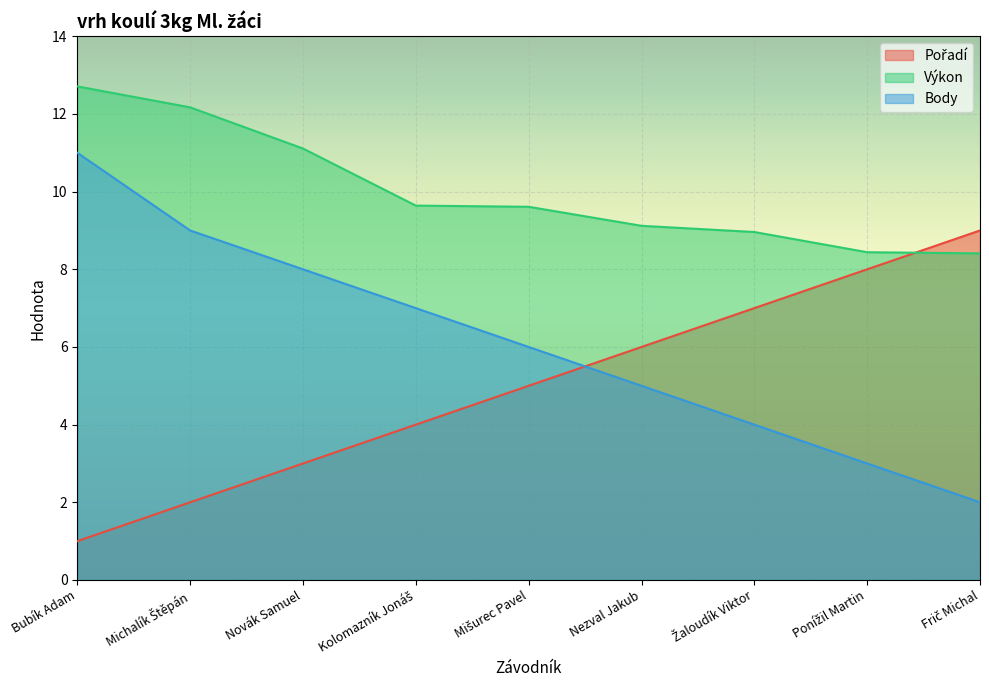

What is the difference between the maximum and minimum values in the Výkon series?

4.3